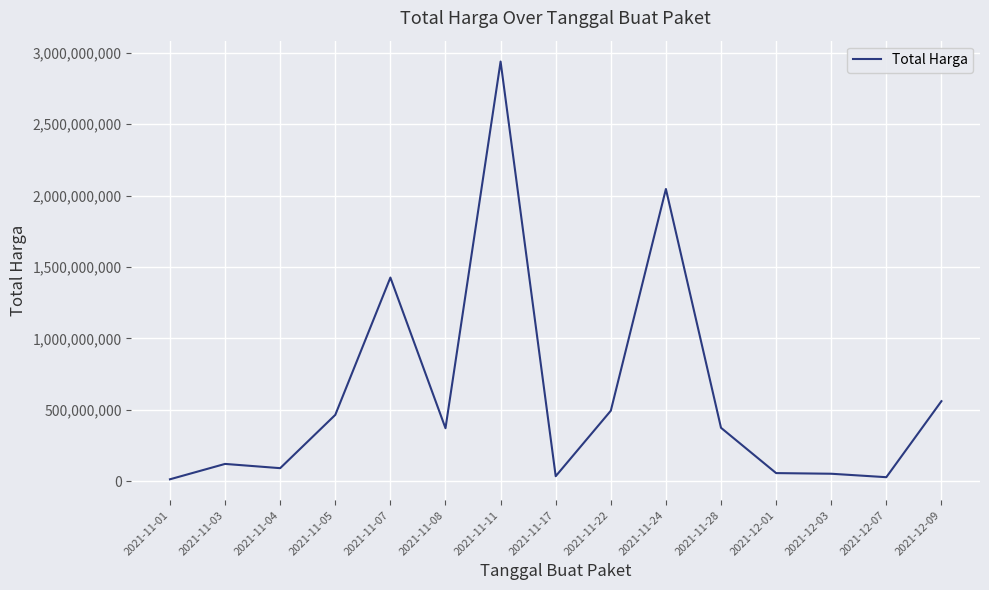

Where is the data nearest to the value 1475875370?

2021-11-07